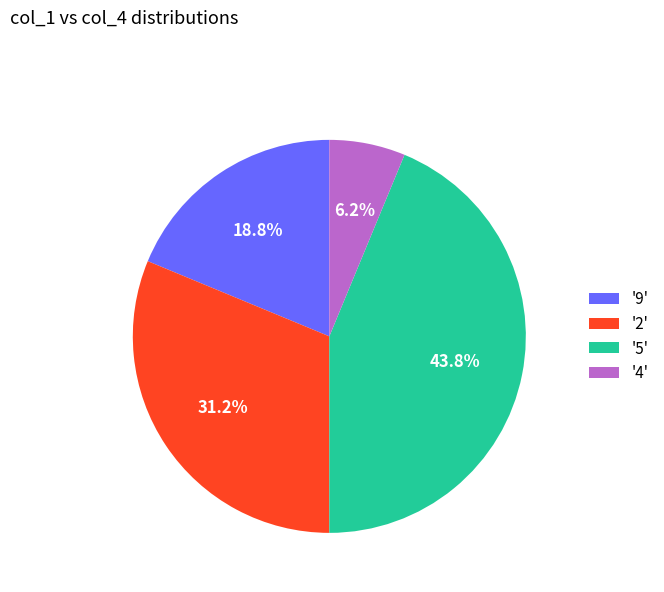

Which category has the smallest portion of the pie?

'4'